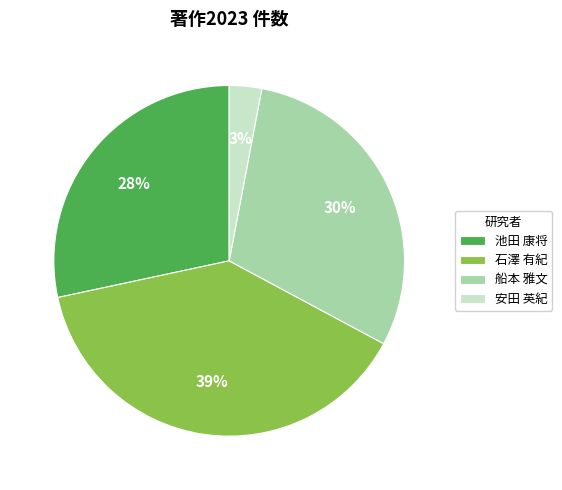

What percentage is the 池田 康将 slice, to the nearest percent?

28%